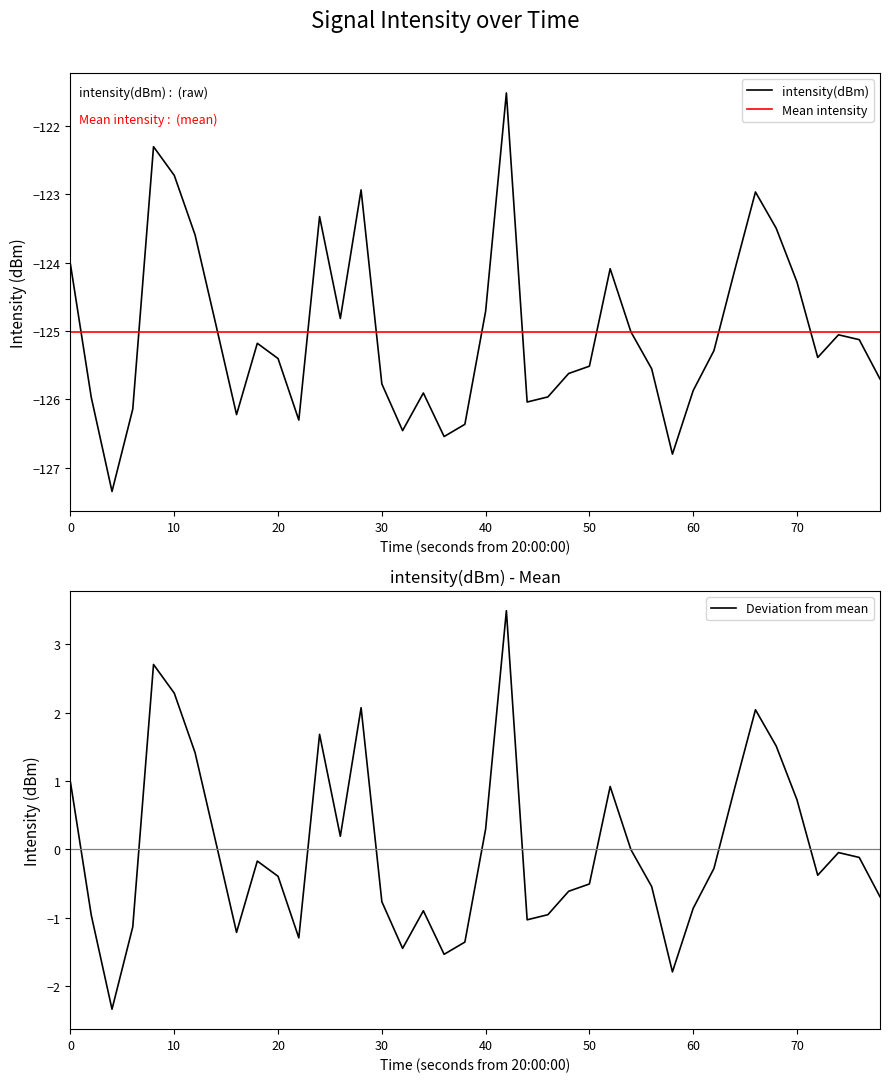

Reading left to right, what are all the values shown in this chart?

intensity(dBm): -124.0	-126.0	-127.3	-126.1	-122.3	-122.7	-123.6	-124.9	-126.2	-125.2	-125.4	-126.3	-123.3	-124.8	-122.9	-125.8	-126.5	-125.9	-126.5	-126.4	-124.7	-121.5	-126.0	-126.0	-125.6	-125.5	-124.1	-125.0	-125.6	-126.8	-125.9	-125.3	-124.1	-123.0	-123.5	-124.3	-125.4	-125.1	-125.1	-125.7
Mean intensity: -125.0	-125.0	-125.0	-125.0	-125.0	-125.0	-125.0	-125.0	-125.0	-125.0	-125.0	-125.0	-125.0	-125.0	-125.0	-125.0	-125.0	-125.0	-125.0	-125.0	-125.0	-125.0	-125.0	-125.0	-125.0	-125.0	-125.0	-125.0	-125.0	-125.0	-125.0	-125.0	-125.0	-125.0	-125.0	-125.0	-125.0	-125.0	-125.0	-125.0
Deviation from mean: 1.0	-1.0	-2.3	-1.1	2.7	2.3	1.4	0.1	-1.2	-0.2	-0.4	-1.3	1.7	0.2	2.1	-0.8	-1.4	-0.9	-1.5	-1.4	0.3	3.5	-1.0	-1.0	-0.6	-0.5	0.9	-0.0	-0.5	-1.8	-0.9	-0.3	0.9	2.0	1.5	0.7	-0.4	-0.0	-0.1	-0.7